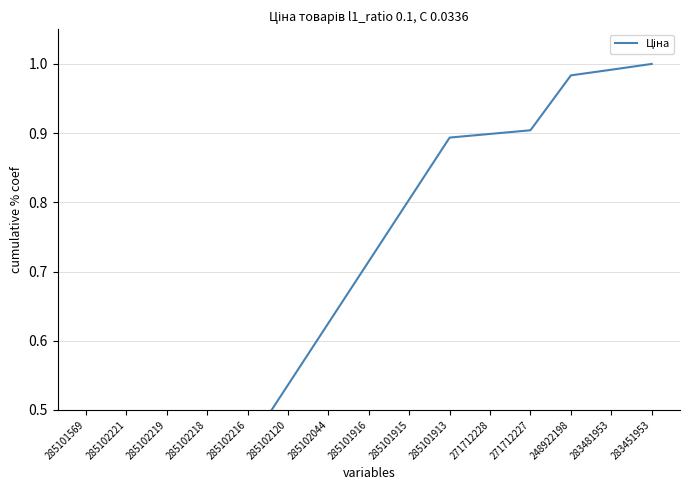

What is the difference between the maximum and second lowest values?

0.8